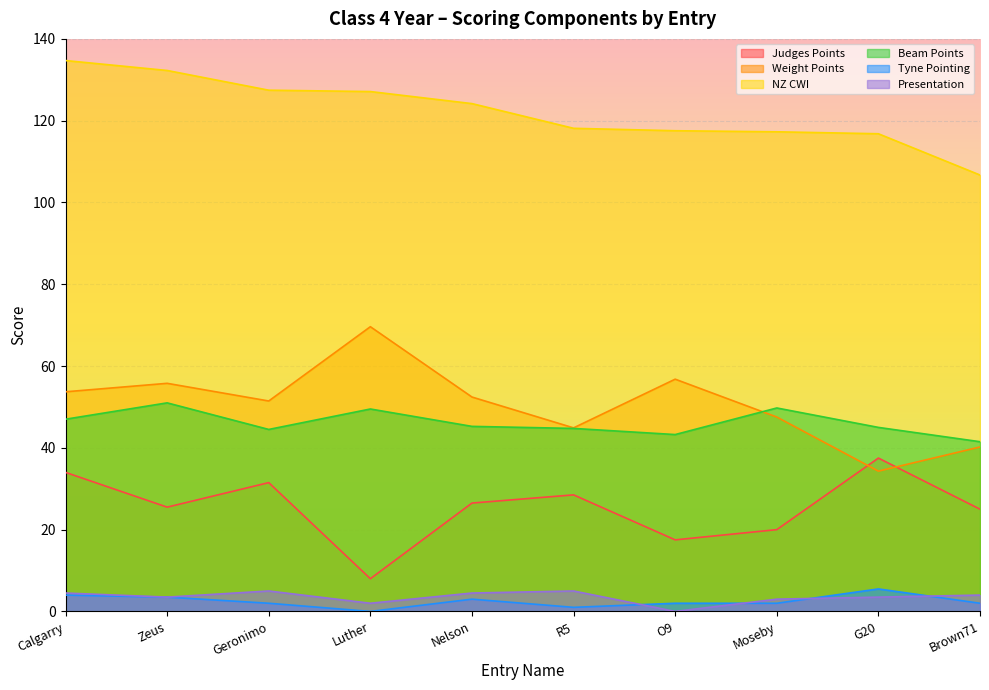

What is the label of the 3rd point from the right?

Moseby